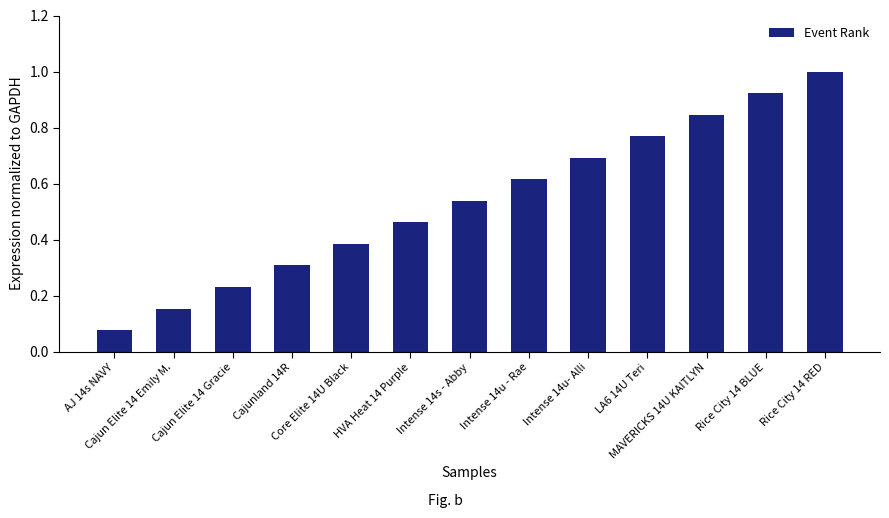

What is the greatest value displayed?

1.0